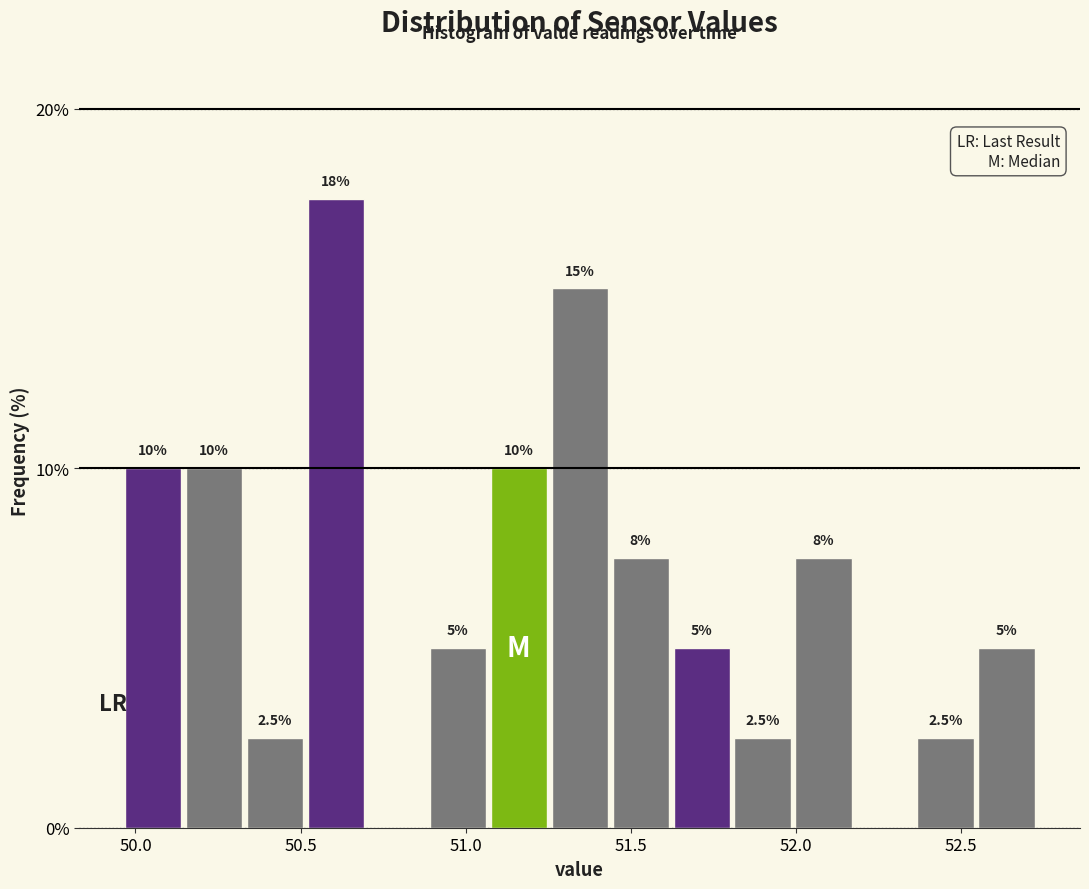

Around what value on the x-axis is the tallest bar? Give the approximate position of its centre, as read against the axis.

50.60